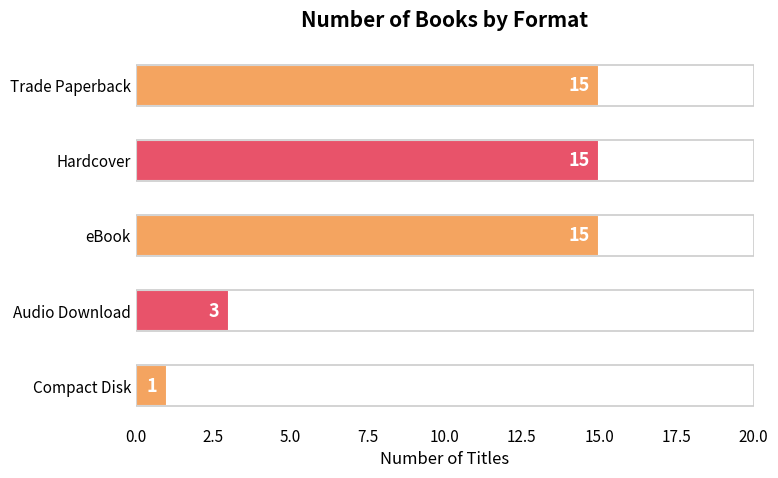

How many series are shown in this chart?

1